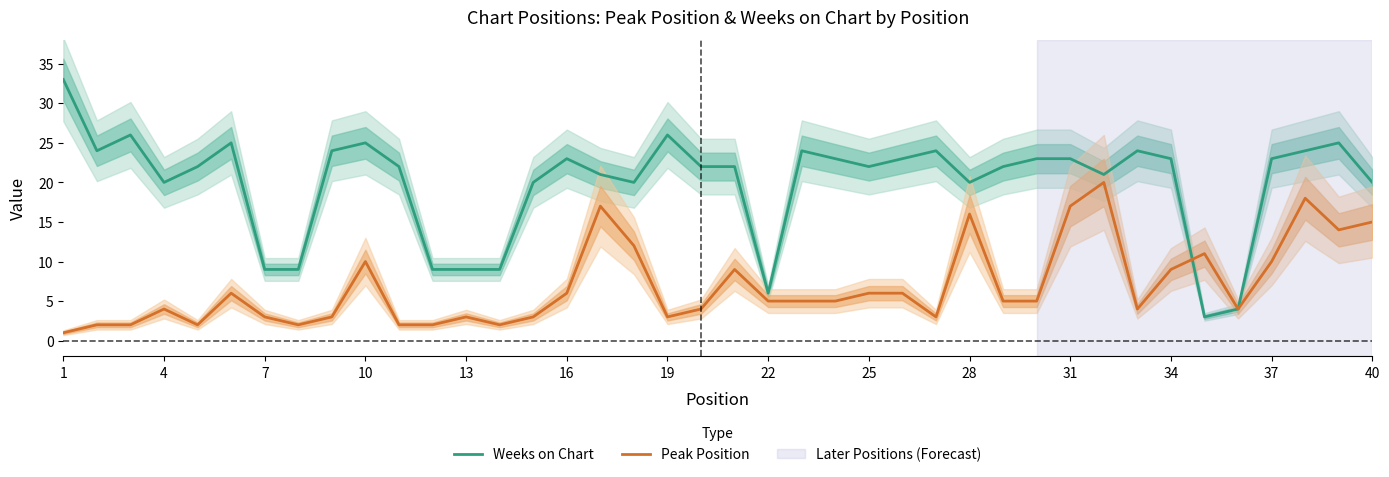

What is the smallest value displayed?

1